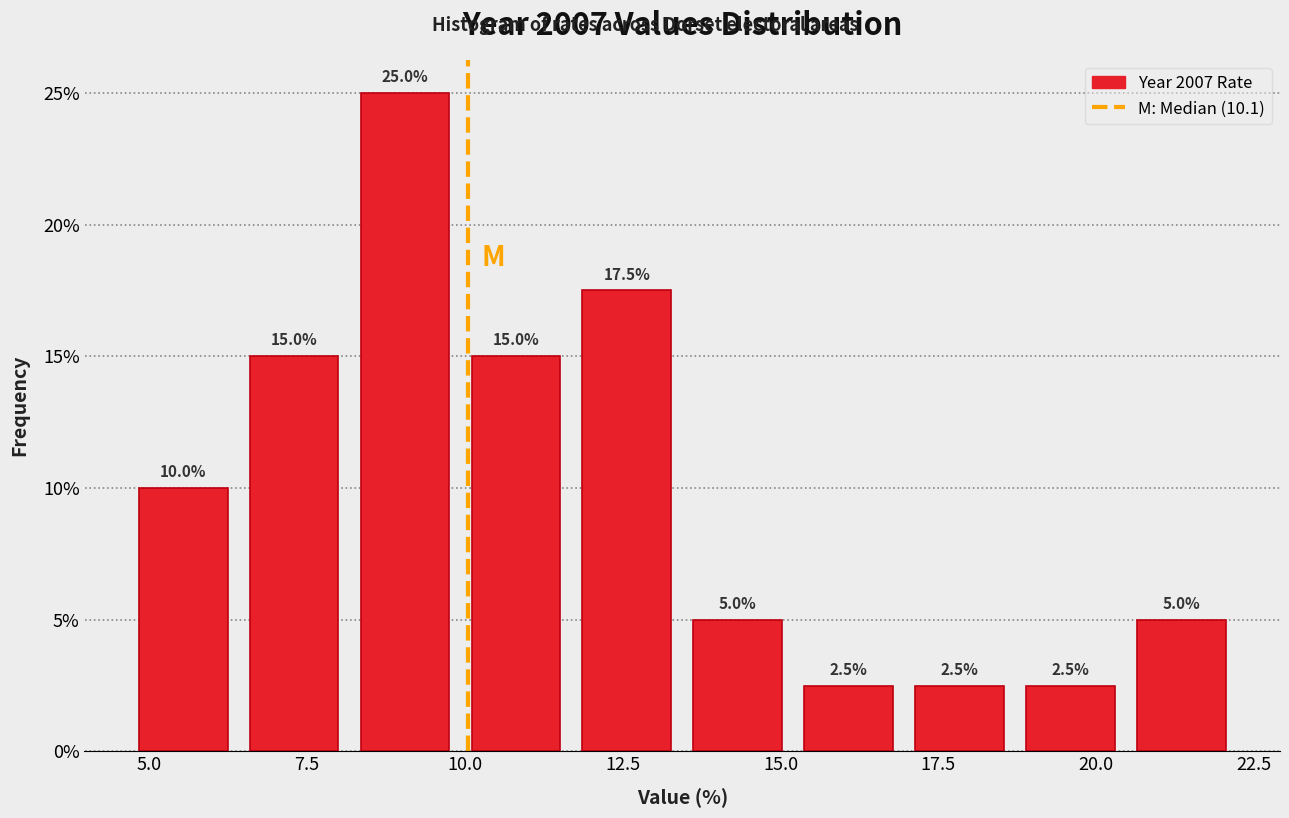

Read against the x-axis, roughly where is the centre of the tallest bar?

9.0